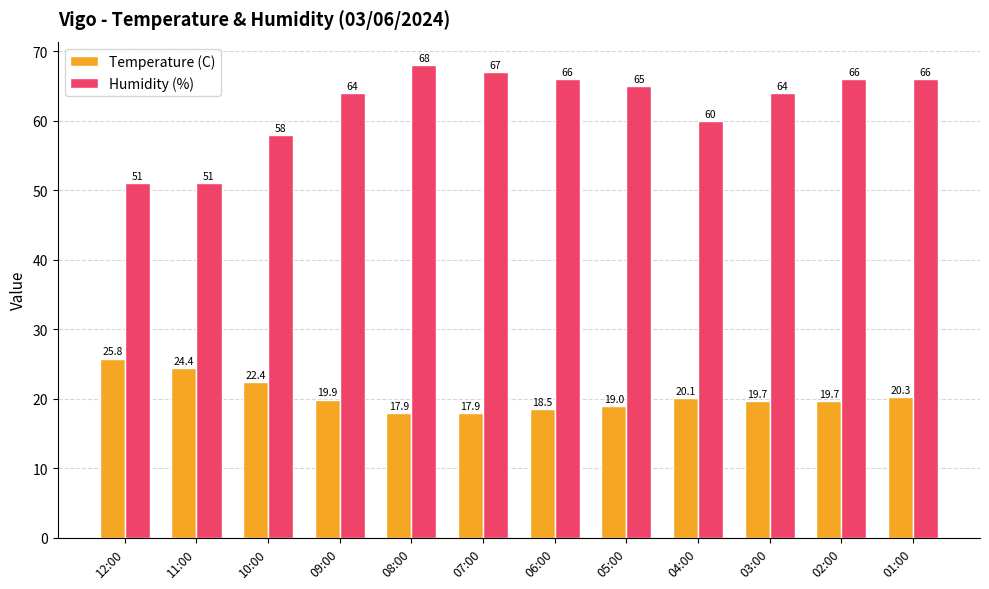

Which category has the highest value across all series?

08:00